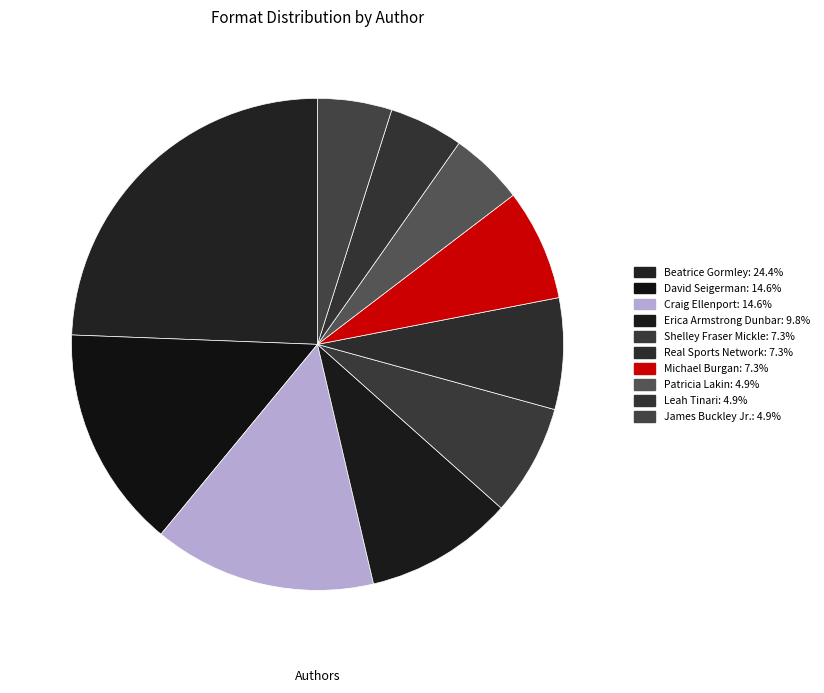

Count the number of slices in the pie.

10